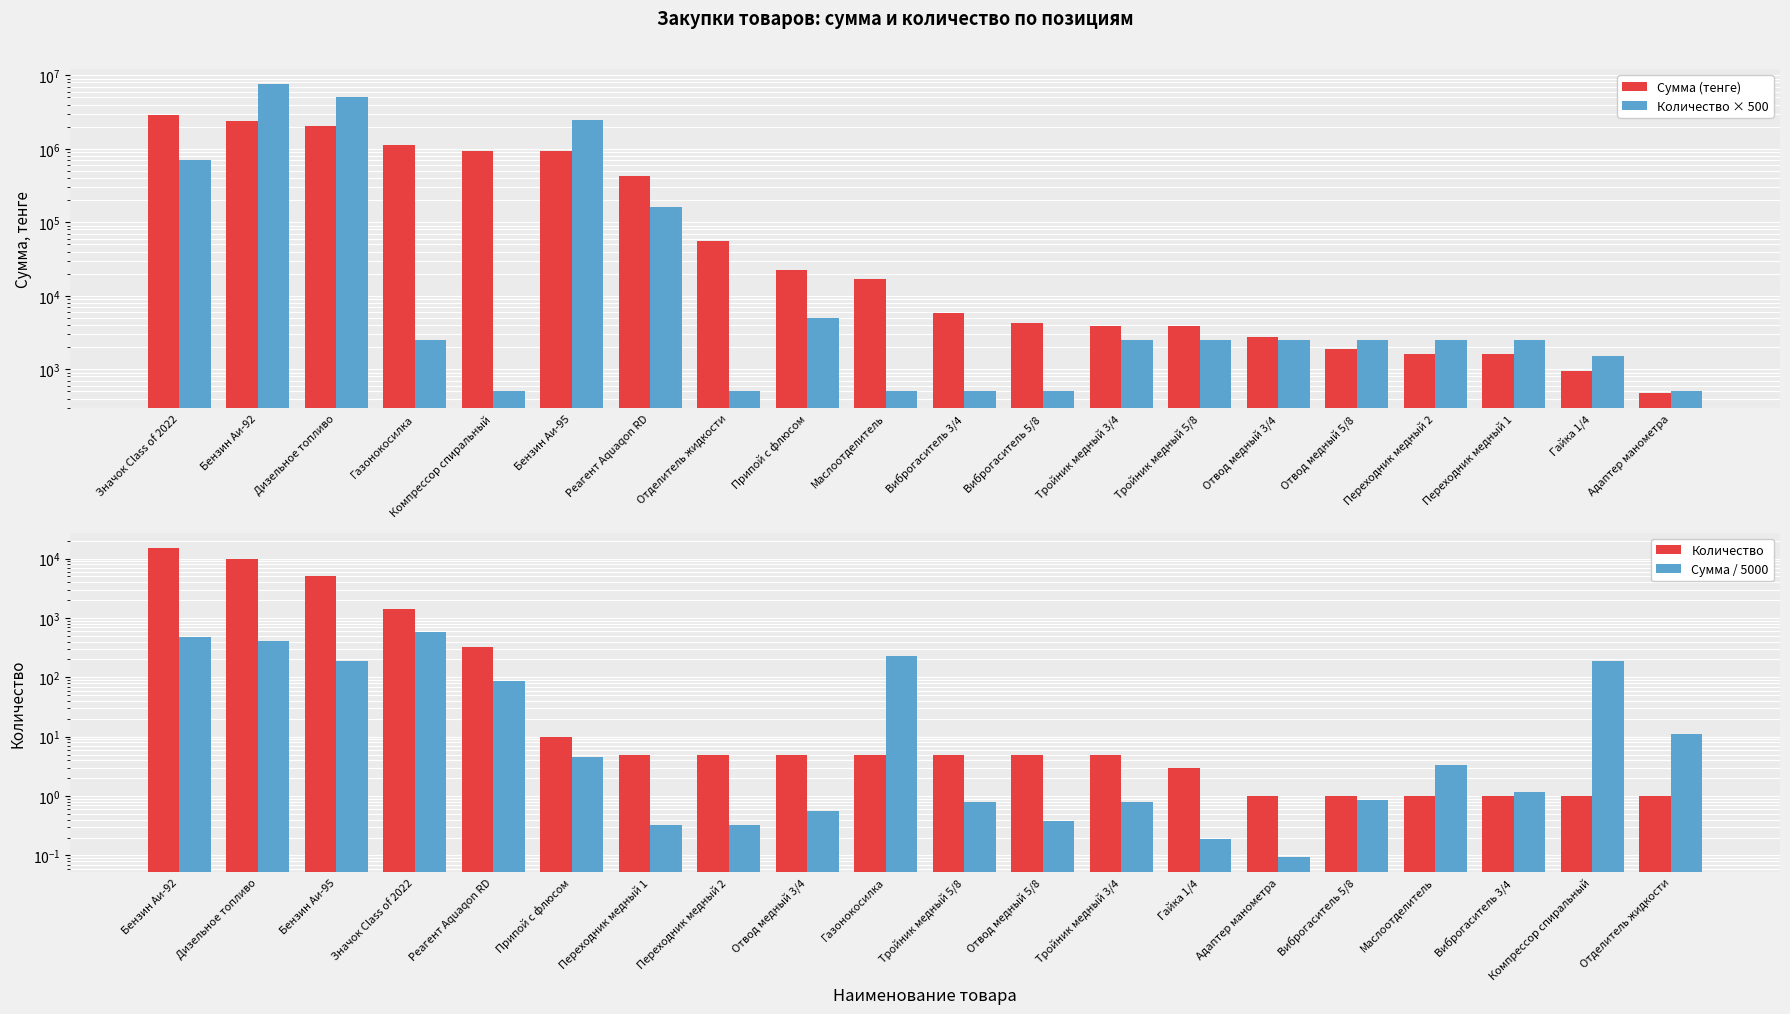

What is the total value across all series at Припой с флюсом?

27405.6